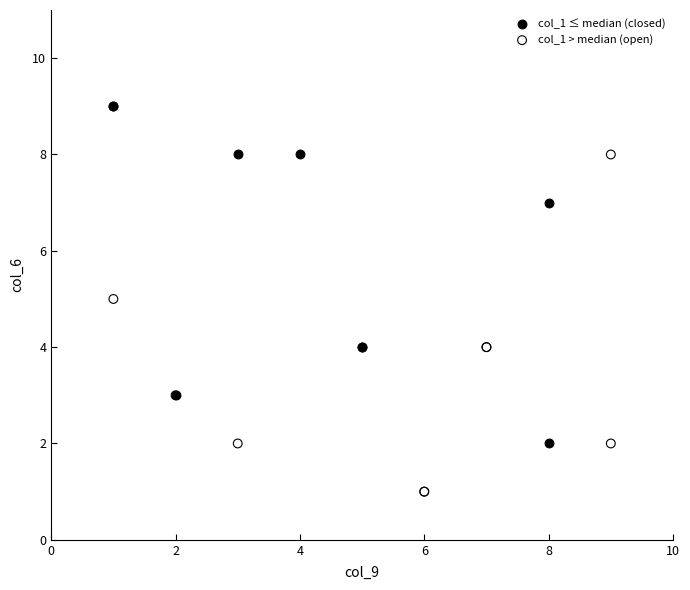

Which series reaches the minimum Y coordinate?

col_1 > median (open)